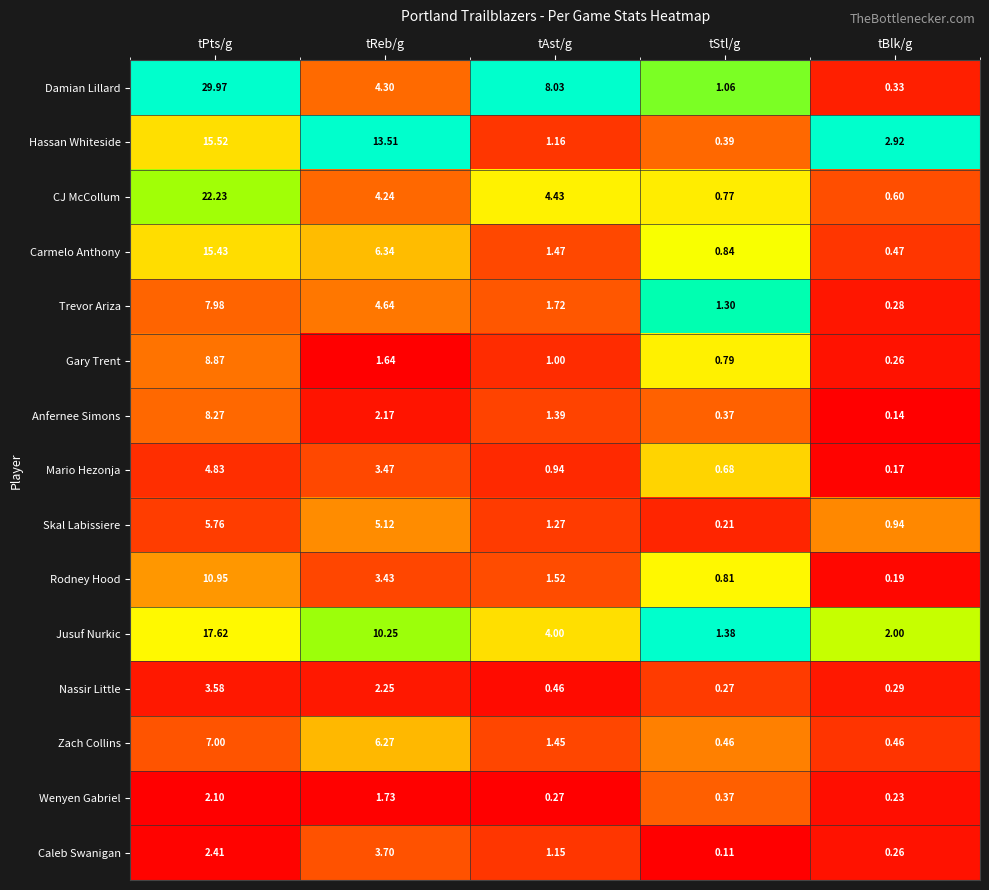

At which label does Anfernee Simons reach its peak?

tPts/g